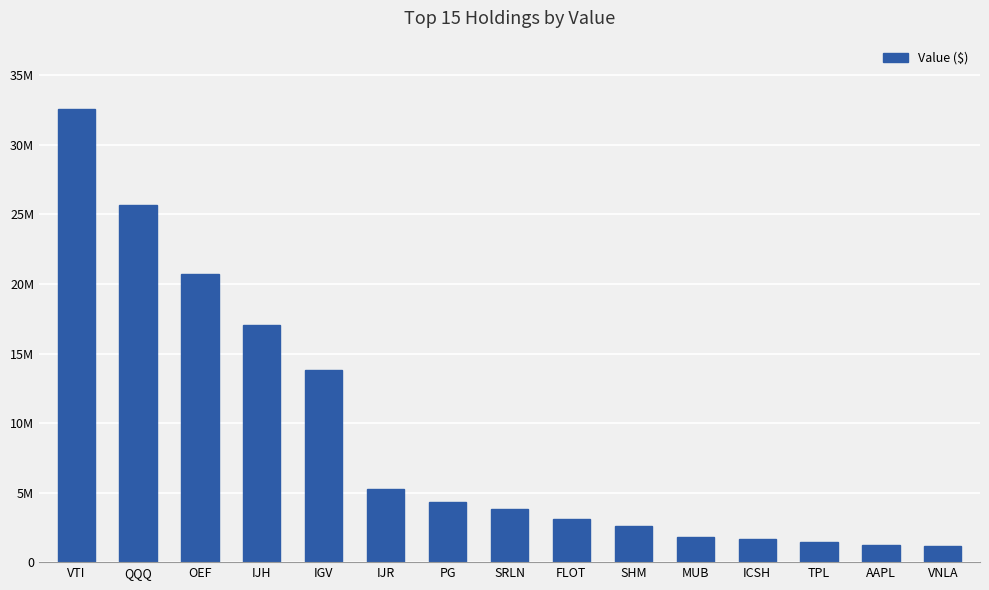

List the labels in order of value, smallest first.

VNLA, AAPL, TPL, ICSH, MUB, SHM, FLOT, SRLN, PG, IJR, IGV, IJH, OEF, QQQ, VTI